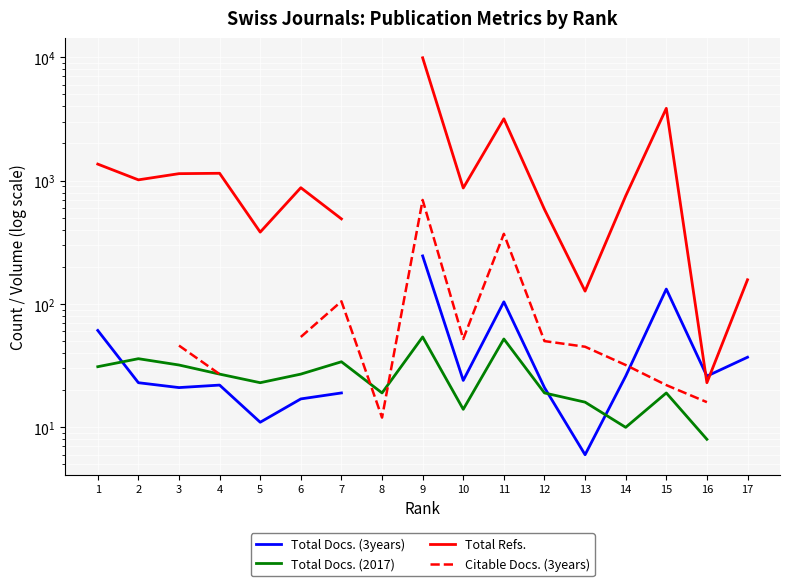

Which has a higher value, 5 or 17?

17